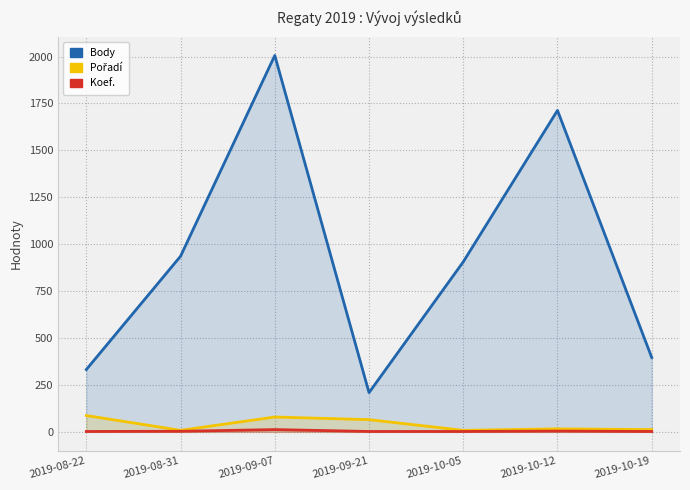

Where is the first local maximum for Koef.?

2019-09-07